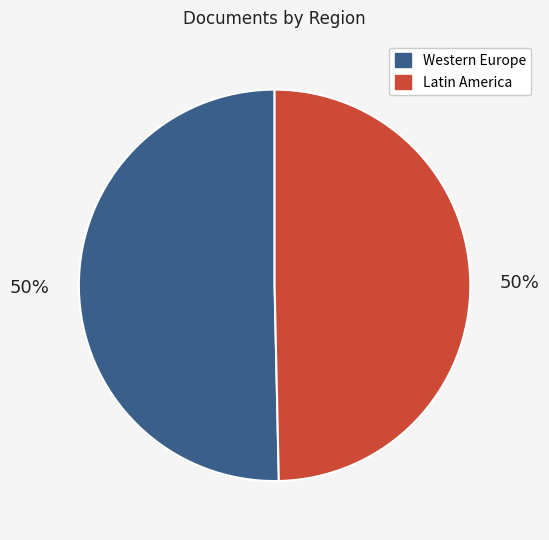

To the nearest percent, what is the average slice percentage?

50%